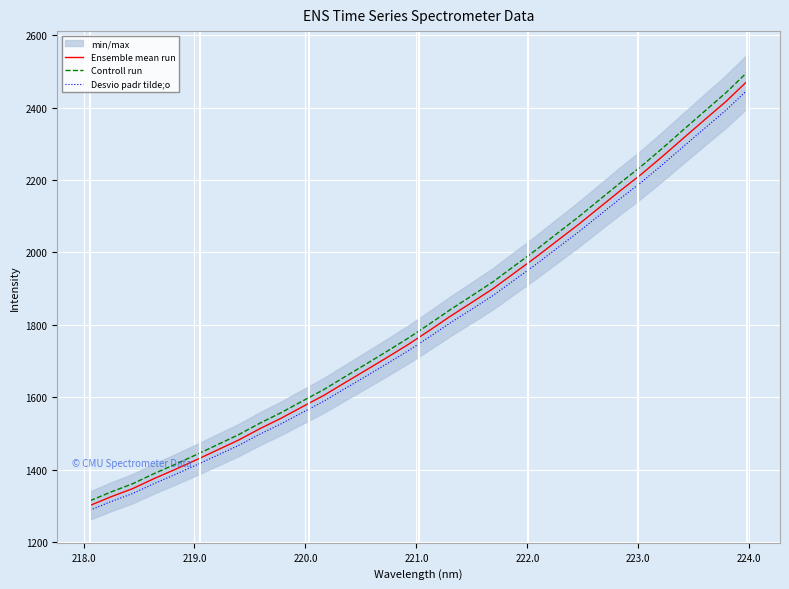

What is the maximum value for Desvio padr tilde;o?

2447.8